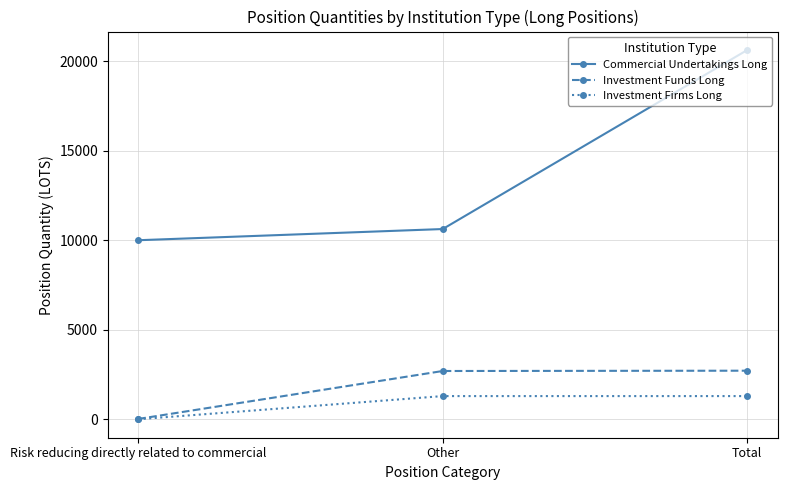

What is the difference between the Investment Funds Long values at Risk reducing directly related to commercial and Other?

2678.0